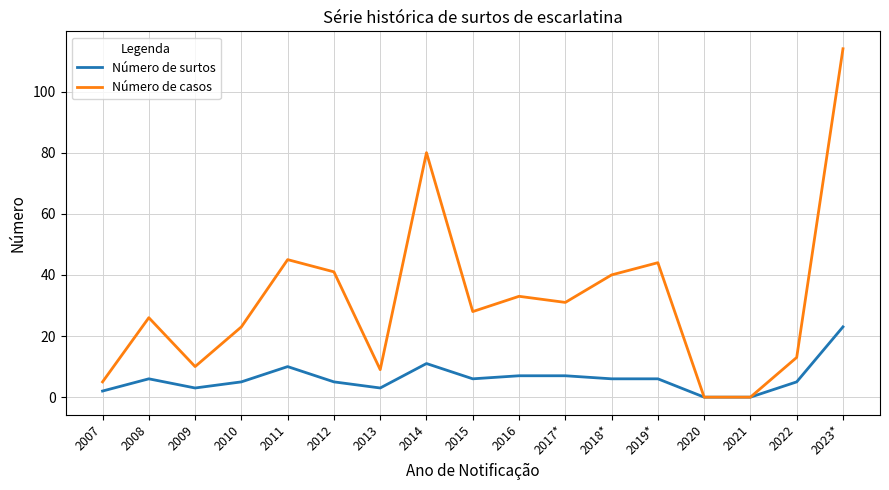

At which category is the sum across all series the highest?

2023*